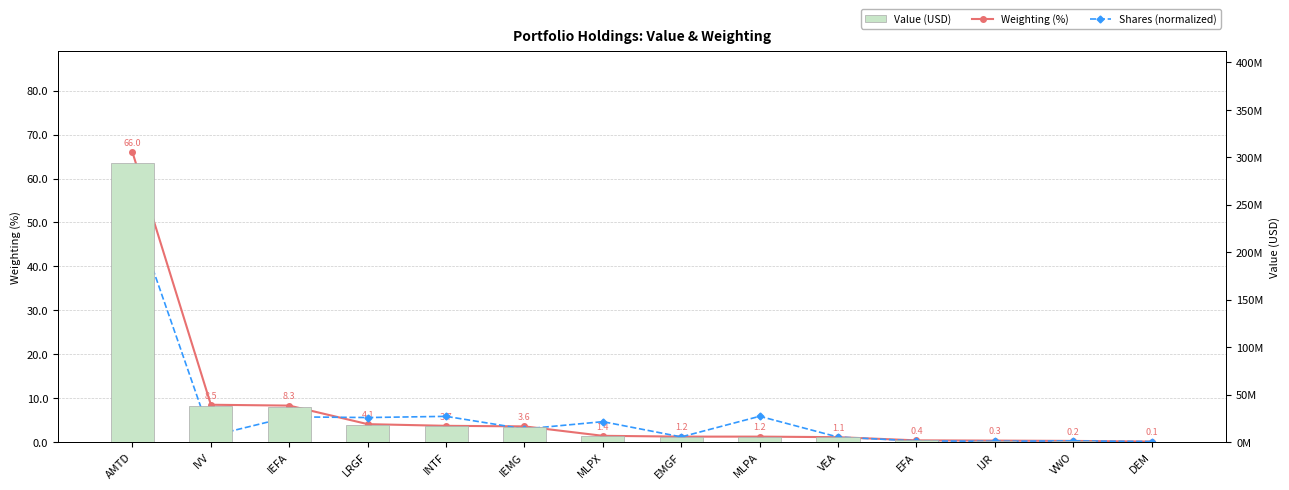

What value does the Value (USD) series have at AMTD?

294268000.0